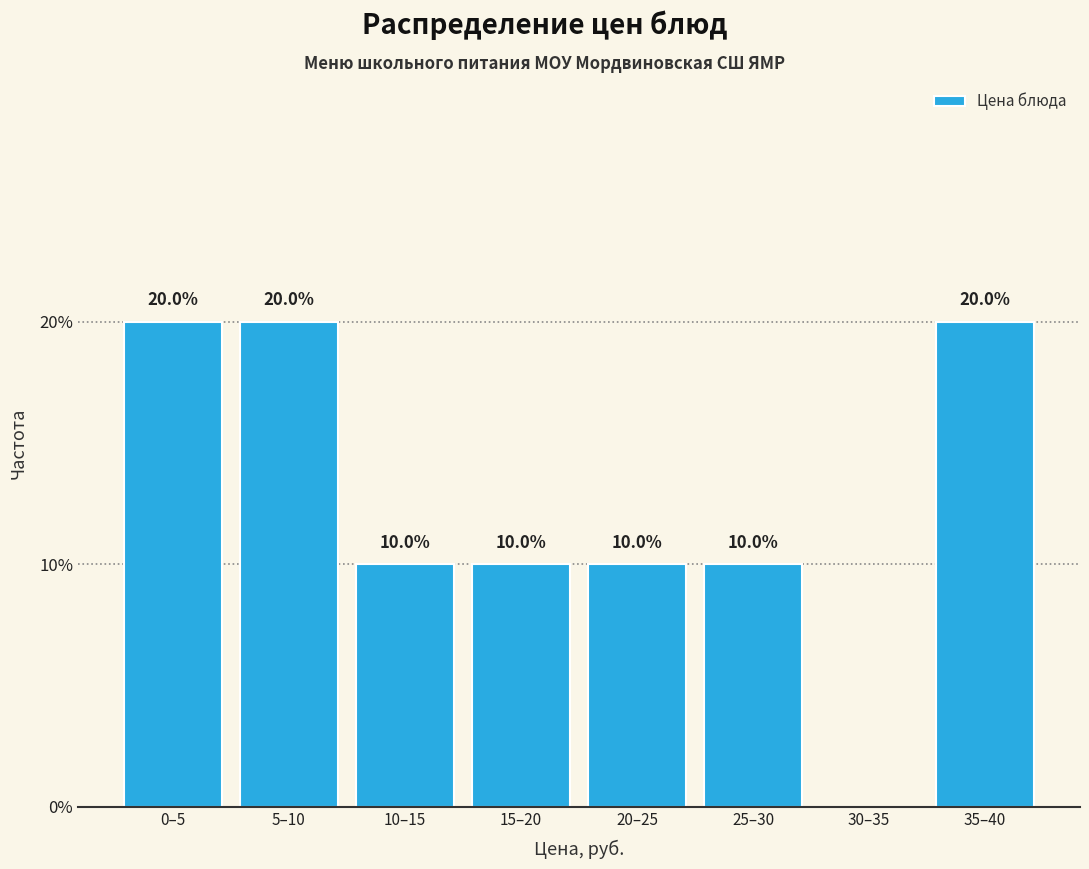

Reading left to right, what are all the values shown in this chart?

0–5=20	5–10=20	10–15=10	15–20=10	20–25=10	25–30=10	30–35=0	35–40=20